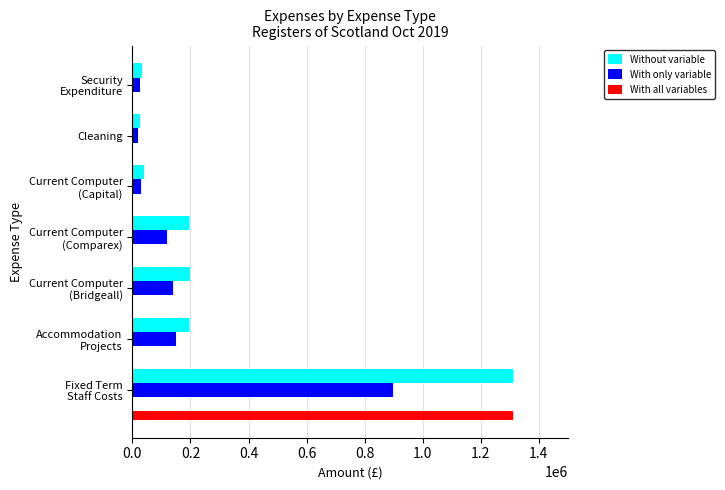

Which series has the largest total across all categories?

Without variable